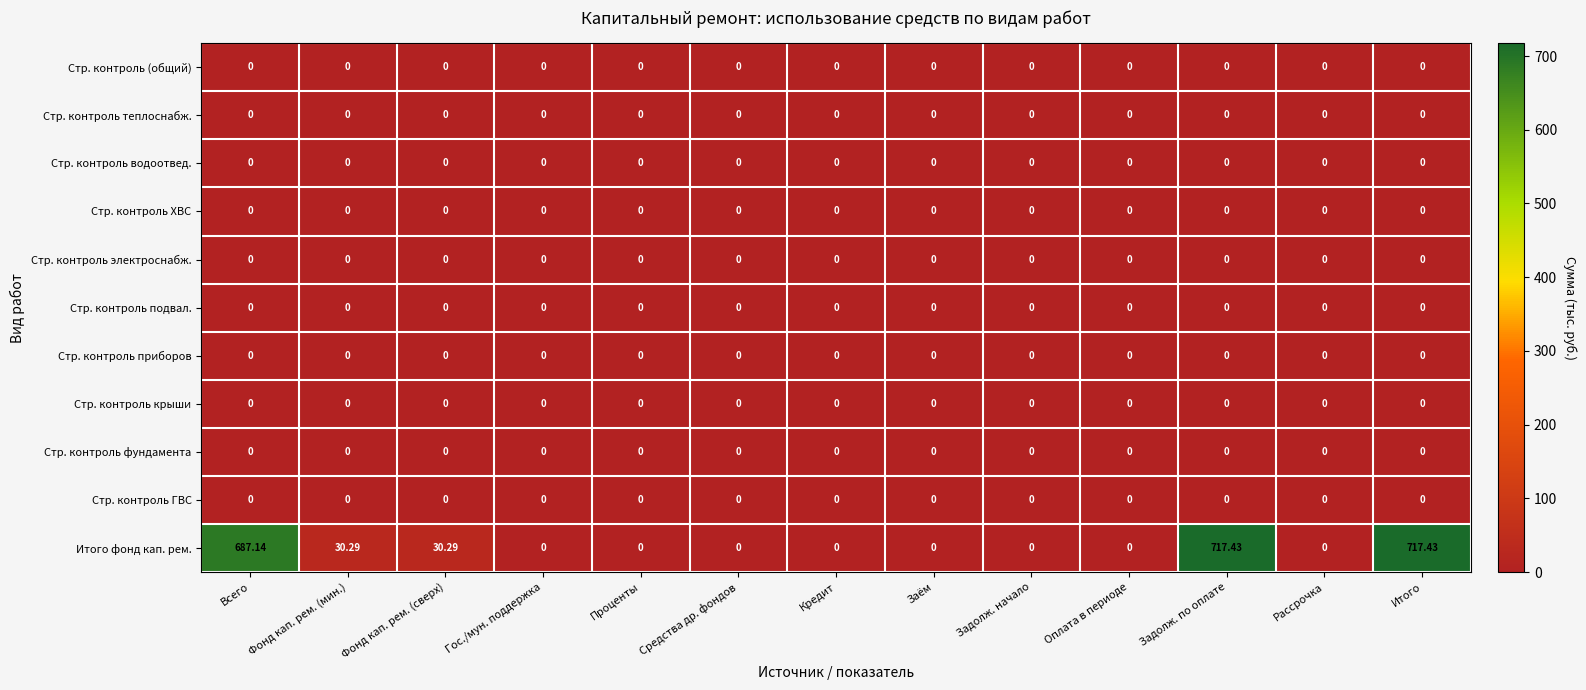

Which series has the widest spread of values?

Итого фонд кап. рем.